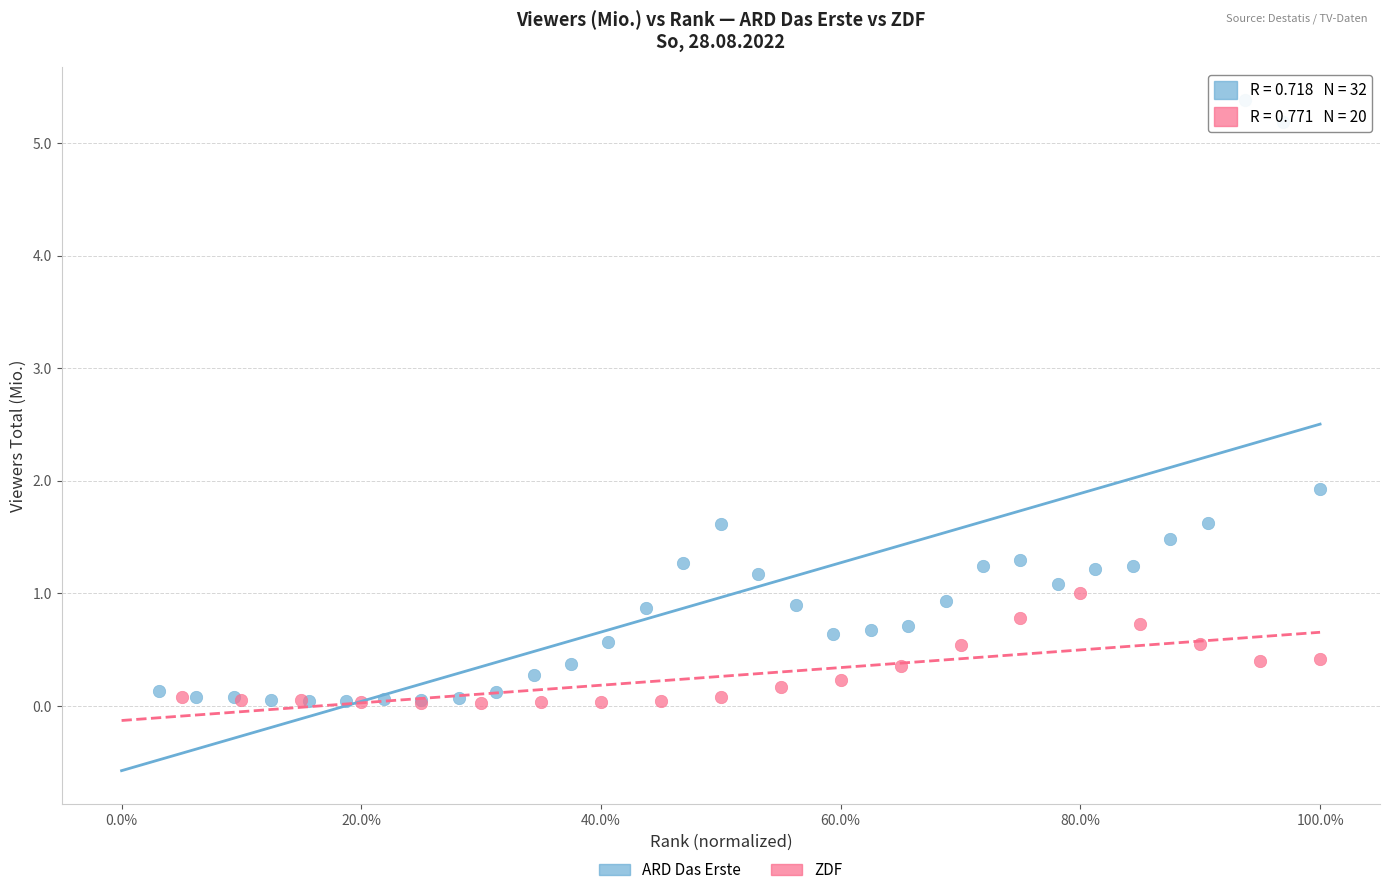

Which series has the largest Y range (max minus min)?

ARD Das Erste